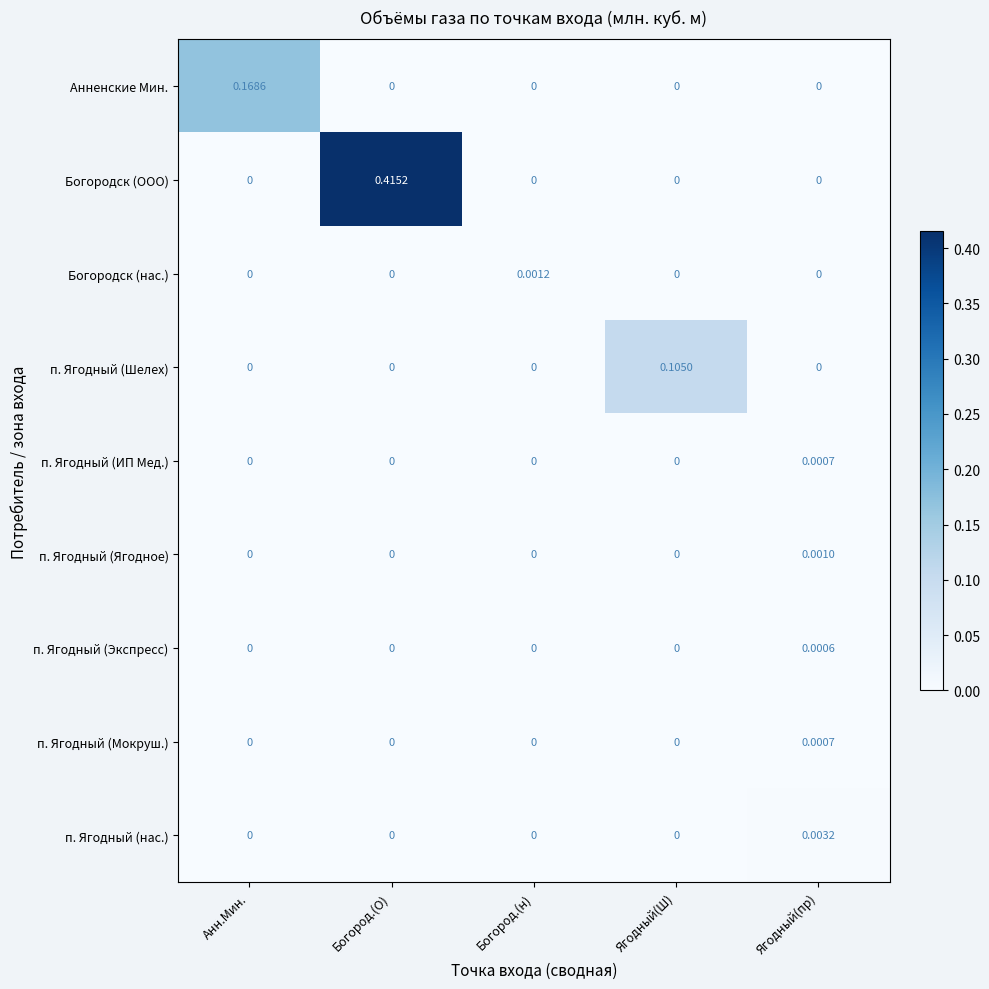

Is the value of п. Ягодный (ИП Мед.) at Ягодный(пр) greater than the value of Богородск (ООО) at Анн.Мин.?

Yes